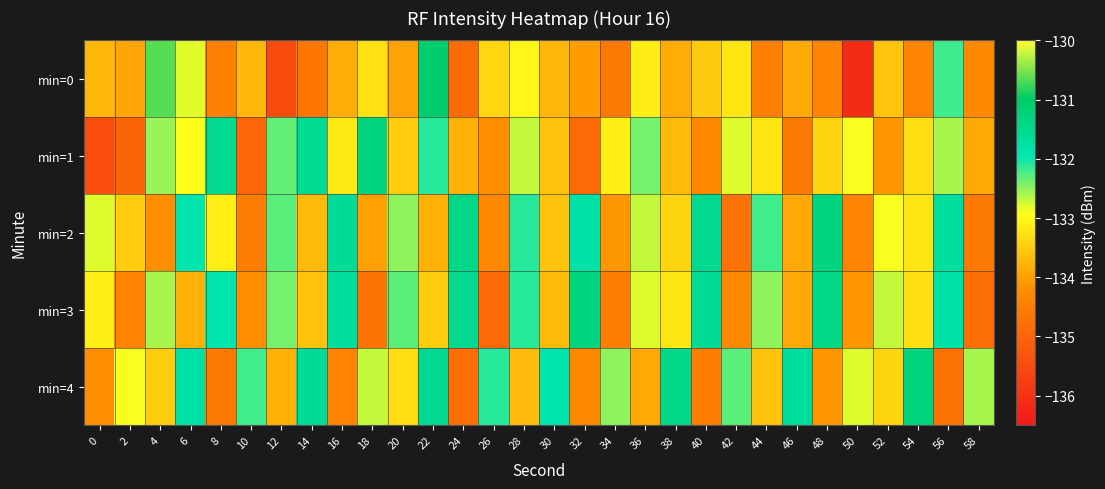

How many categories are shown in the chart?

30